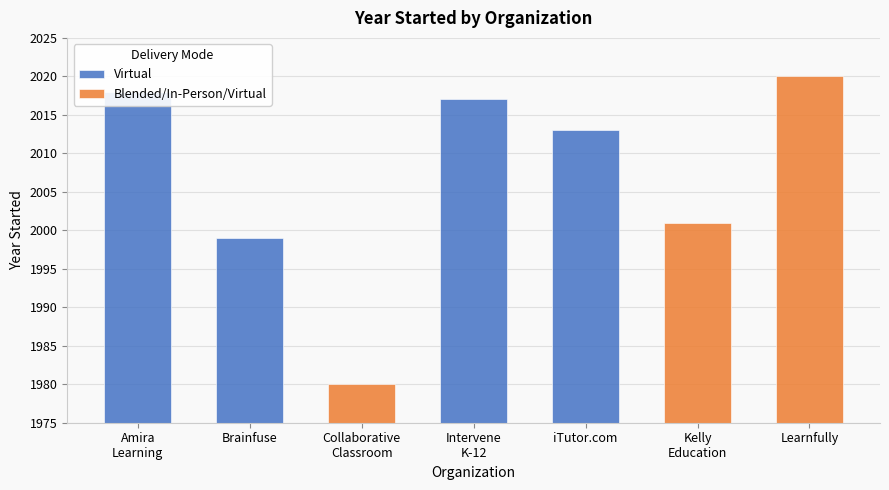

Reading right to left, list all the values displayed in this chart.

2020	2001	2013	2017	1980	1999	2018